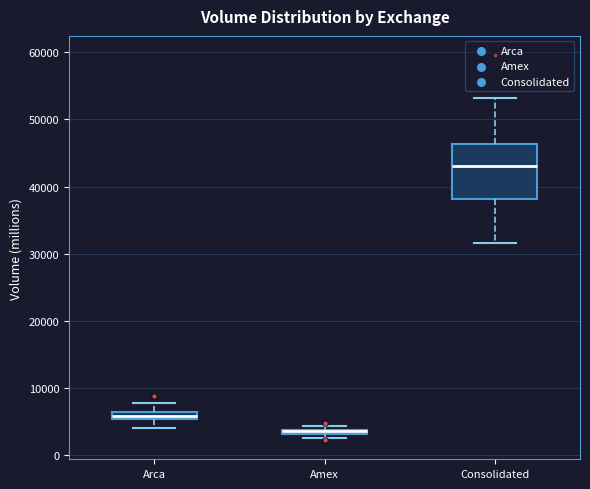

Comparing the boxes themselves (not the whiskers), which one is the tallest?

Consolidated